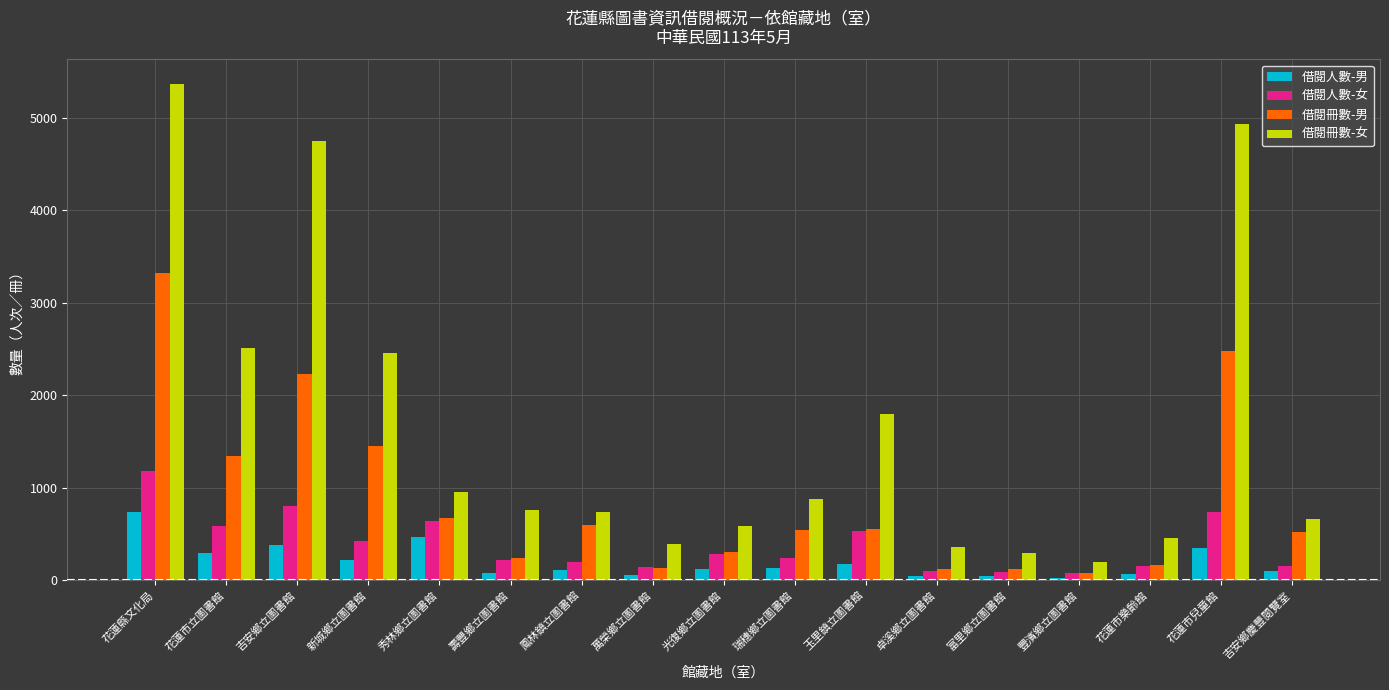

Does the chart contain any negative values?

No